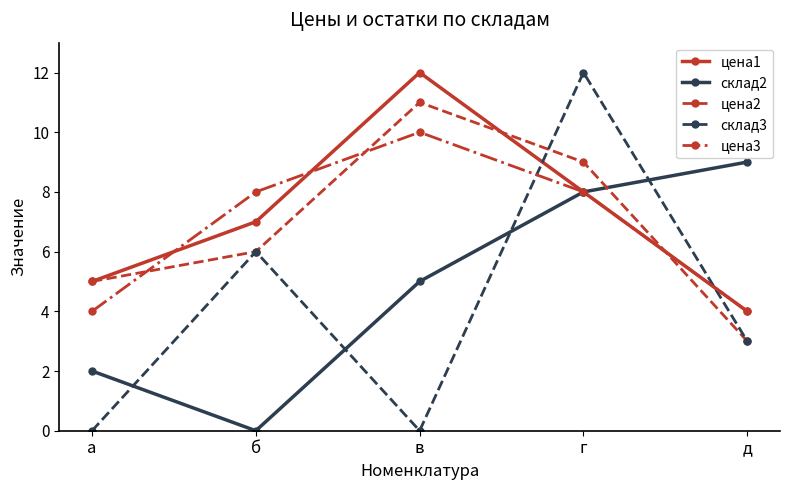

Reading left to right, extract all data points from this chart.

цена1: 5	7	12	8	4
склад2: 2	0	5	8	9
цена2: 5	6	11	9	3
склад3: 0	6	0	12	3
цена3: 4	8	10	8	4